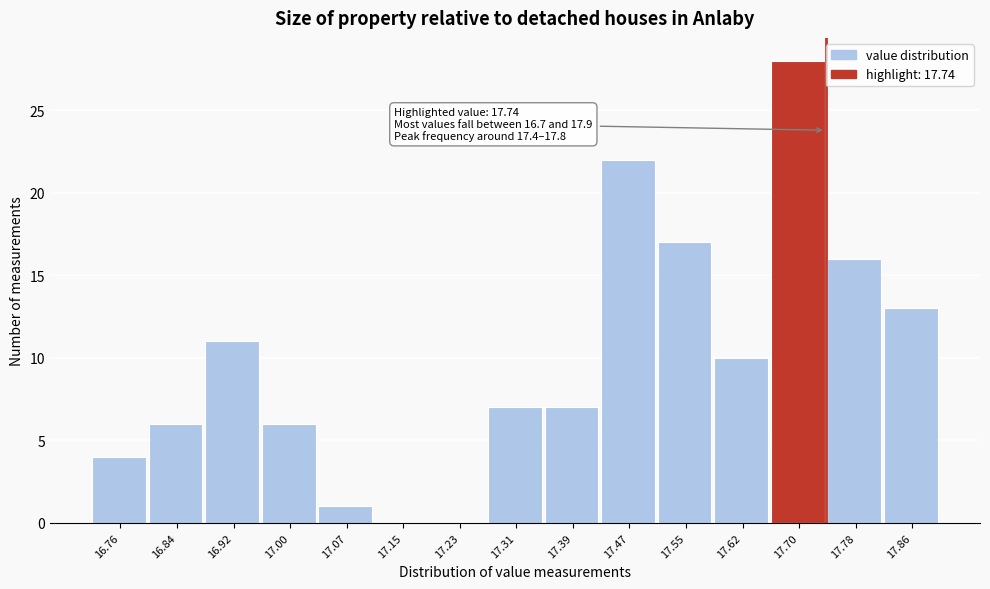

Which range on the x-axis has the tallest bar?

17.66 to 17.74